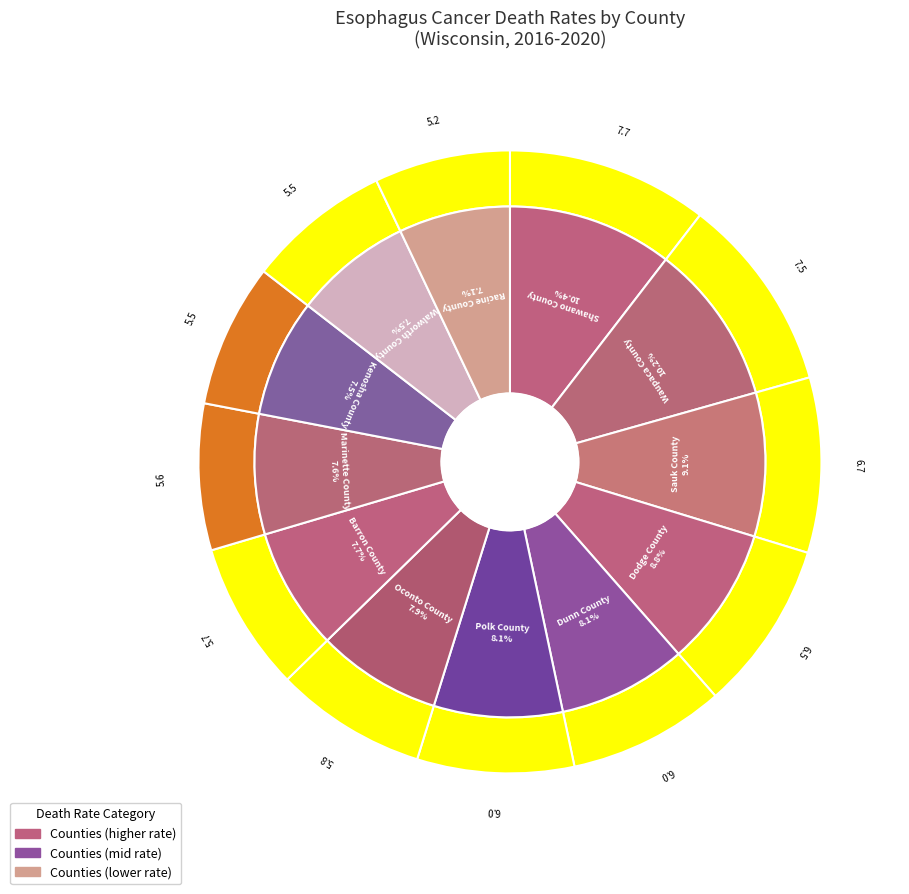

How much of the chart is everything except Shawano County?

89.6%